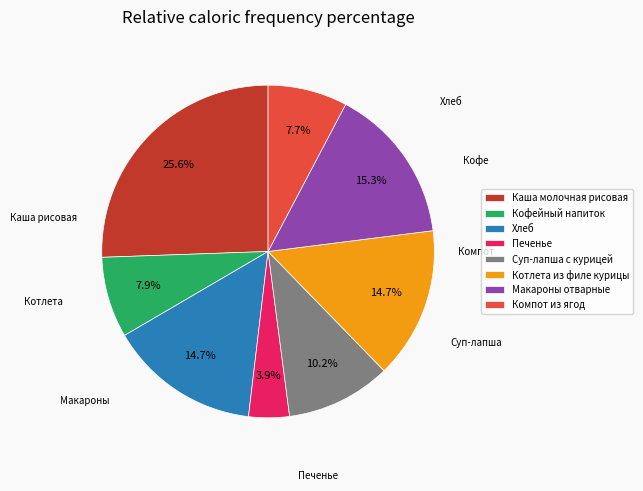

To the nearest percent, what is the difference between the largest and smallest slice percentages?

22%